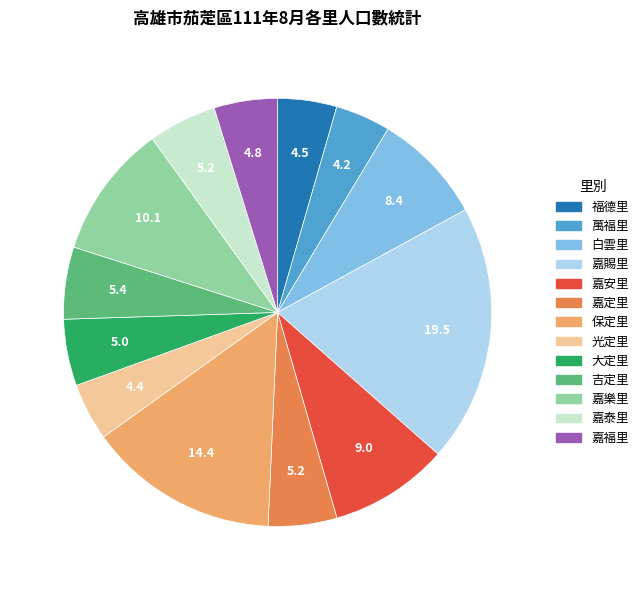

Is there a majority slice in this chart?

No